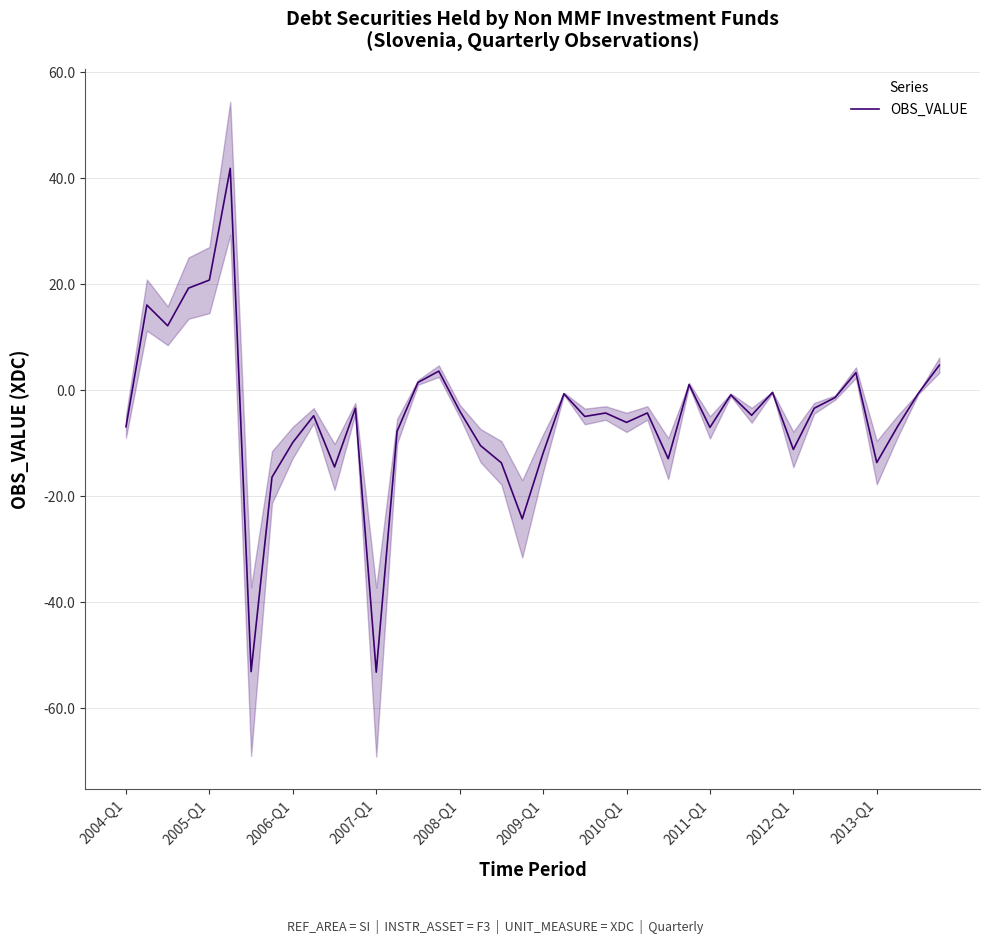

Is it true that the value at 14 is 1.5?

True